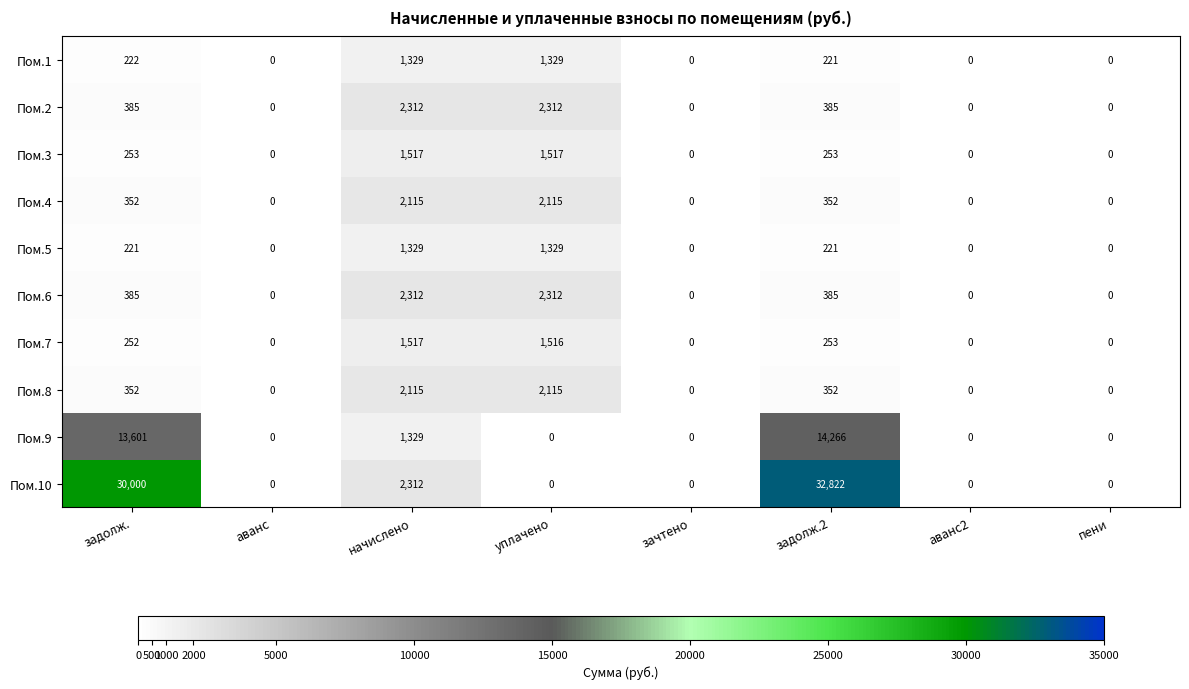

What is the total value across all series at начислено?

18187